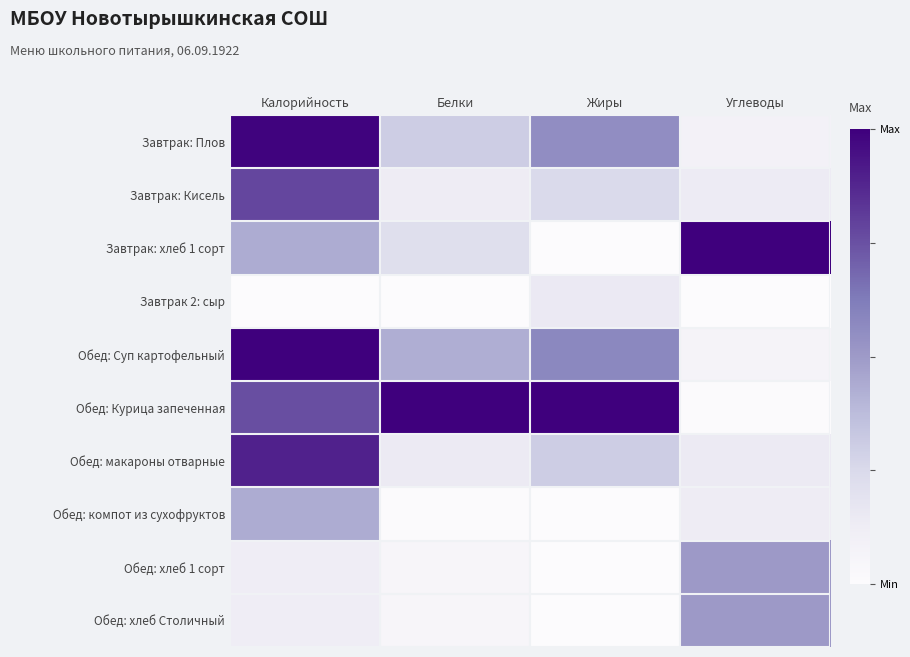

At how many categories does at least one series exceed 0?

4